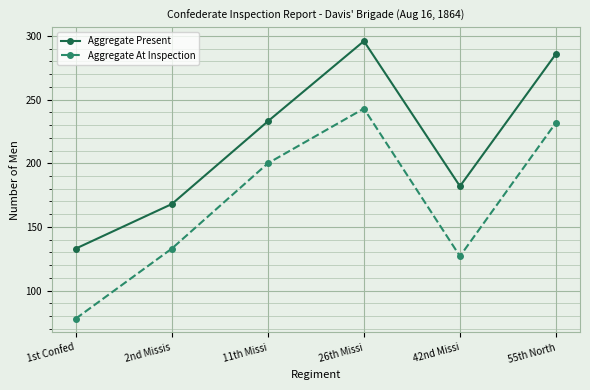

What are all the series names shown in the legend?

Aggregate Present, Aggregate At Inspection